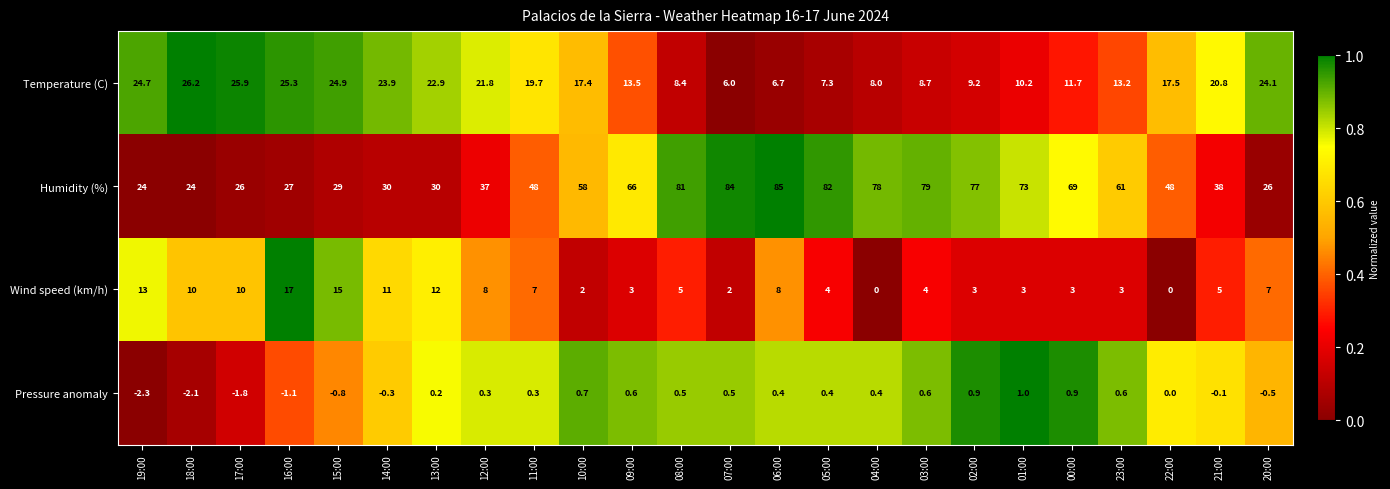

Which series has the widest spread of values?

Humidity (%)